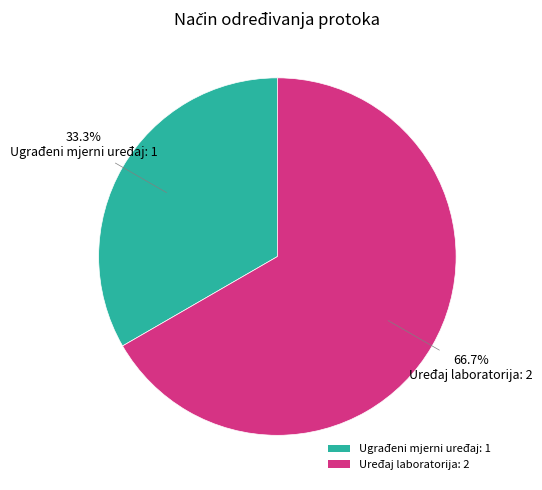

How much of the chart is everything except Uređaj laboratorija?

33.3%